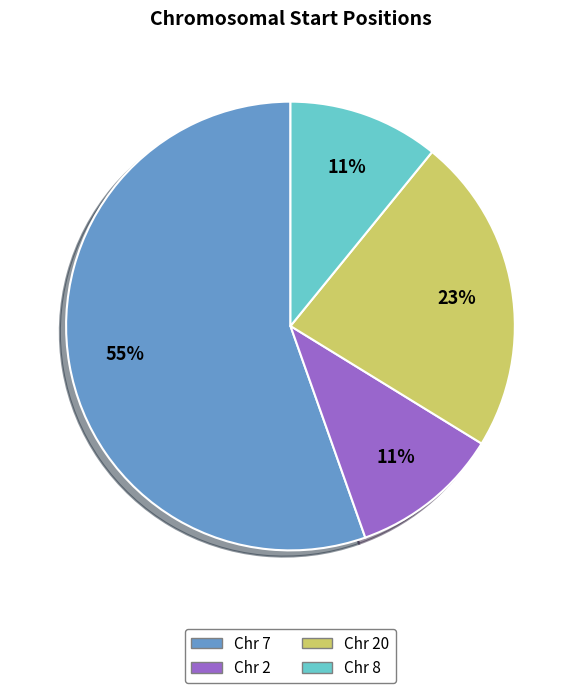

To the nearest percent, what is the difference between the Chr 8 and Chr 20 slice percentages?

12%